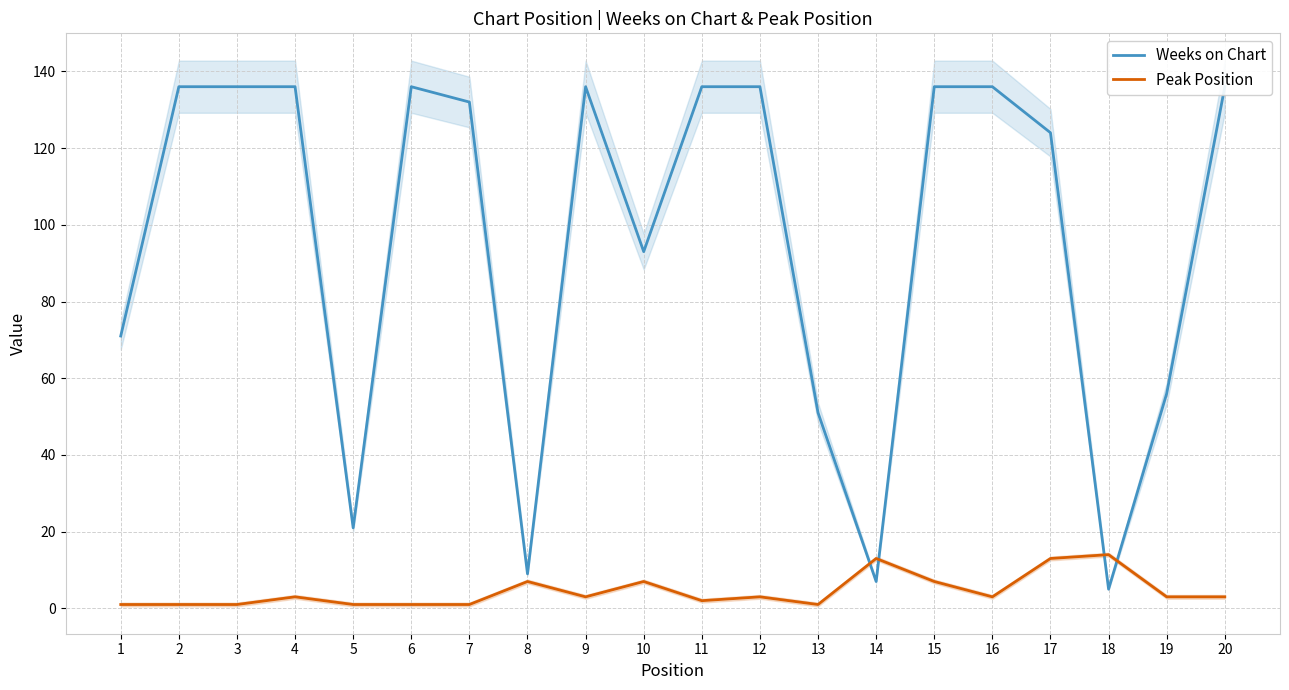

At how many categories does at least one series exceed 79?

13